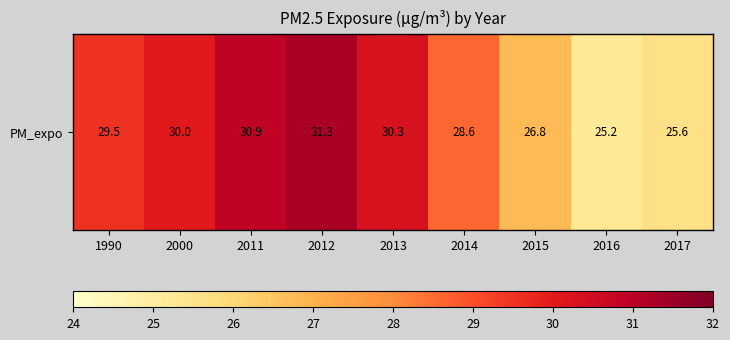

Is it true that the value at 2016 is 25.2?

True